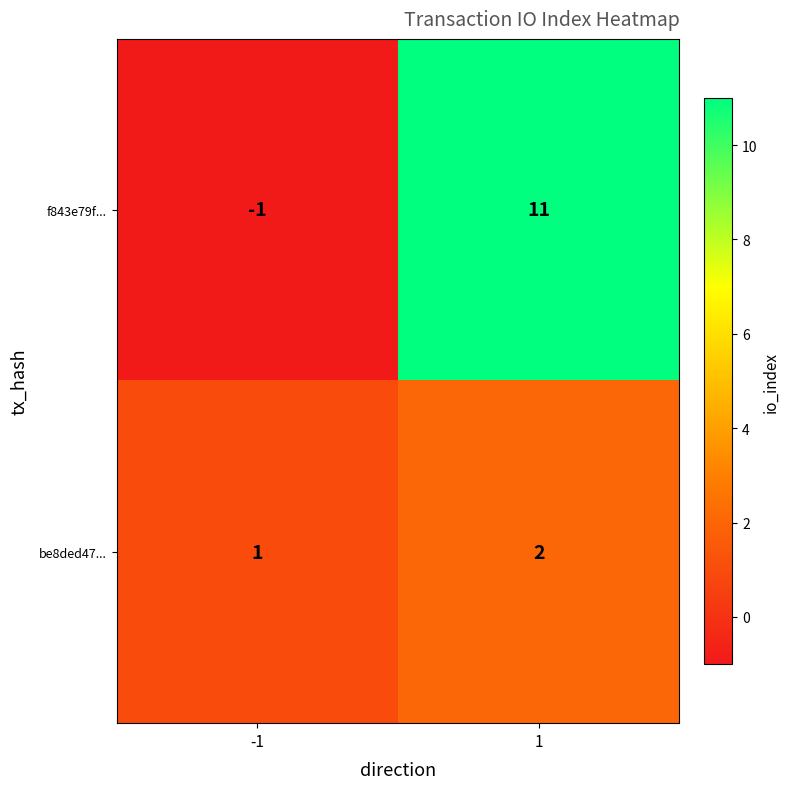

List the series in order of their overall mean, highest first.

f843e79f..., be8ded47...